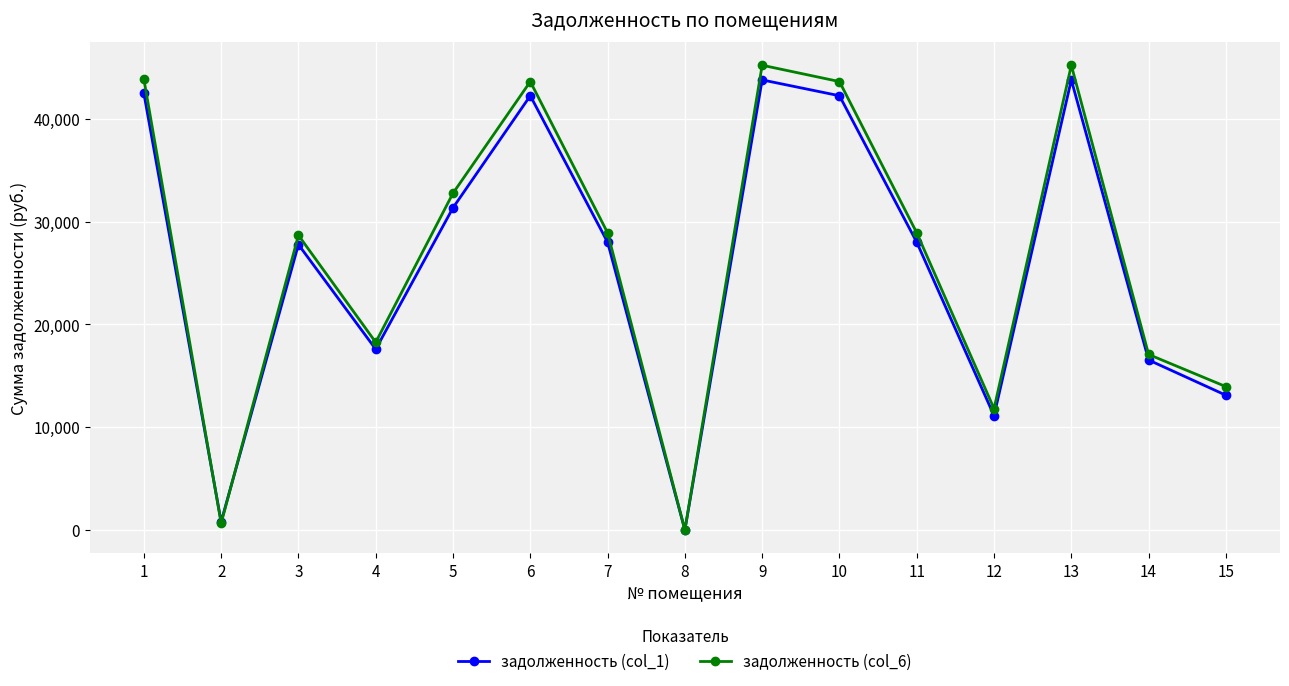

Which label corresponds to the smallest value in the chart?

8